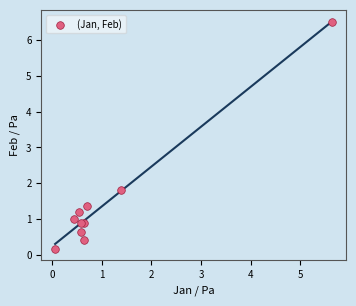

What Y value in the scatter plot is closest to 3?

1.8